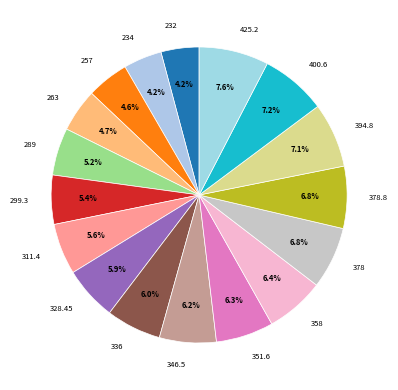

Is the sum of 311.4 and 336 greater than half?

No